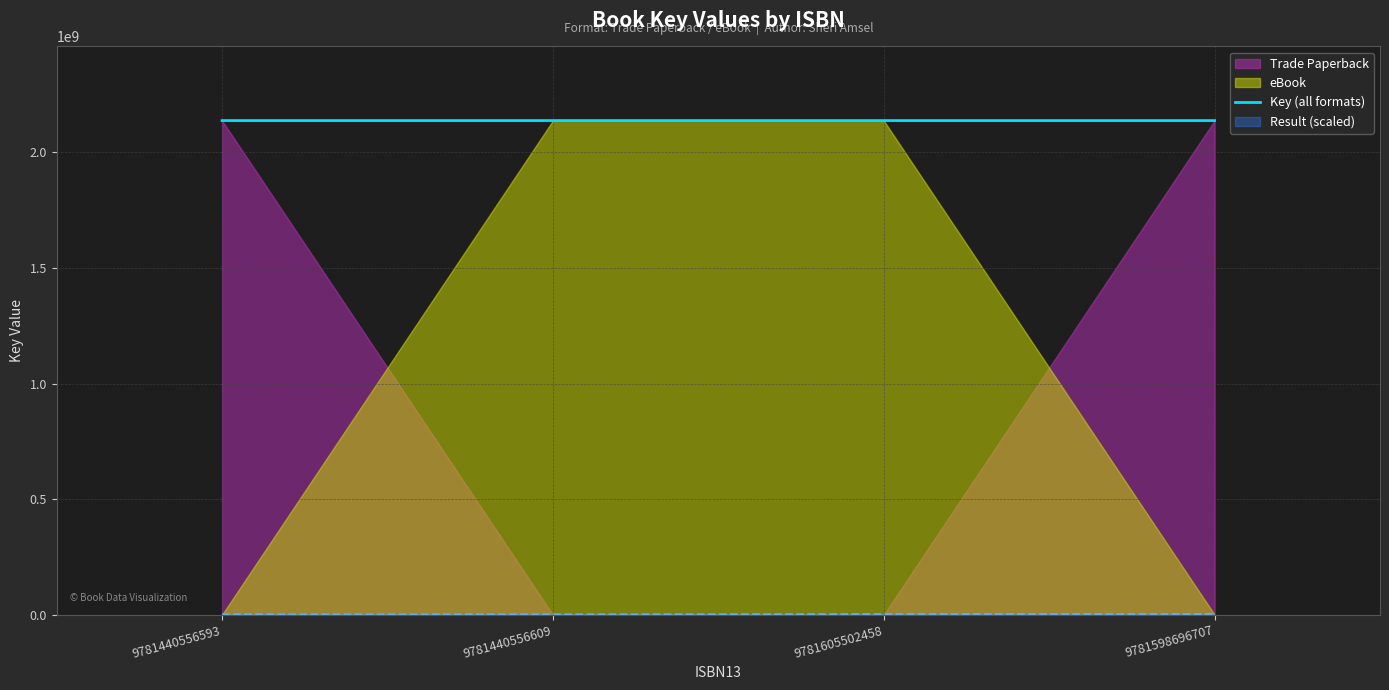

What is the lowest value of the Key (all formats) series?

2137653368